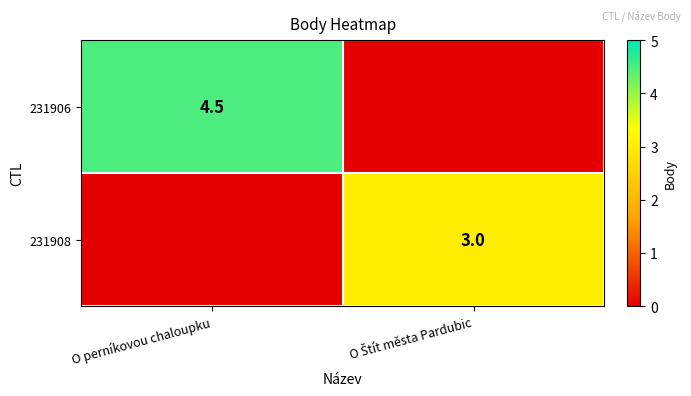

The 231906 series shows 1.6 at O perníkovou chaloupku. True or false?

False